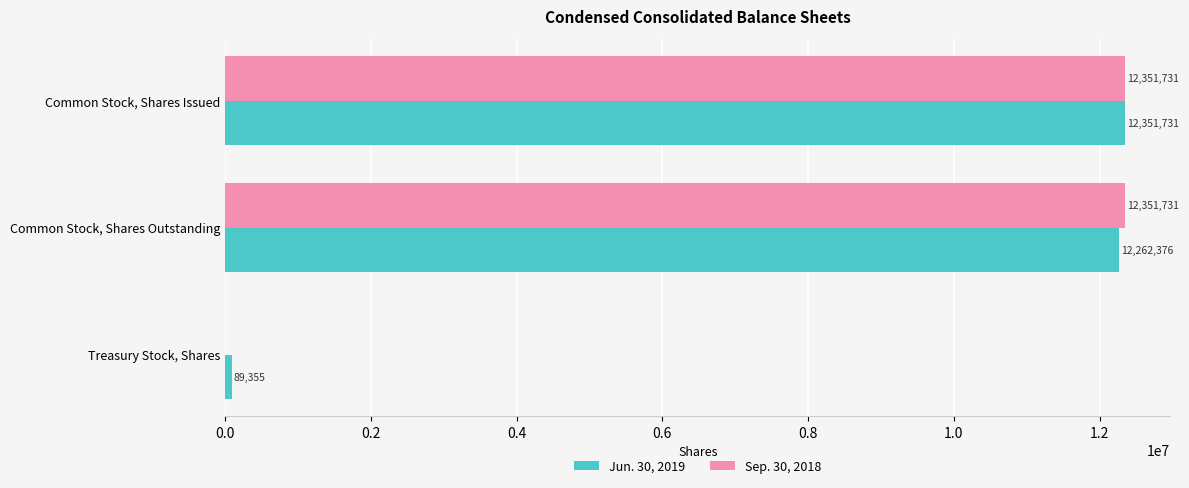

True or false: Jun. 30, 2019 has a value of 12351731 at Common Stock, Shares Issued.

True